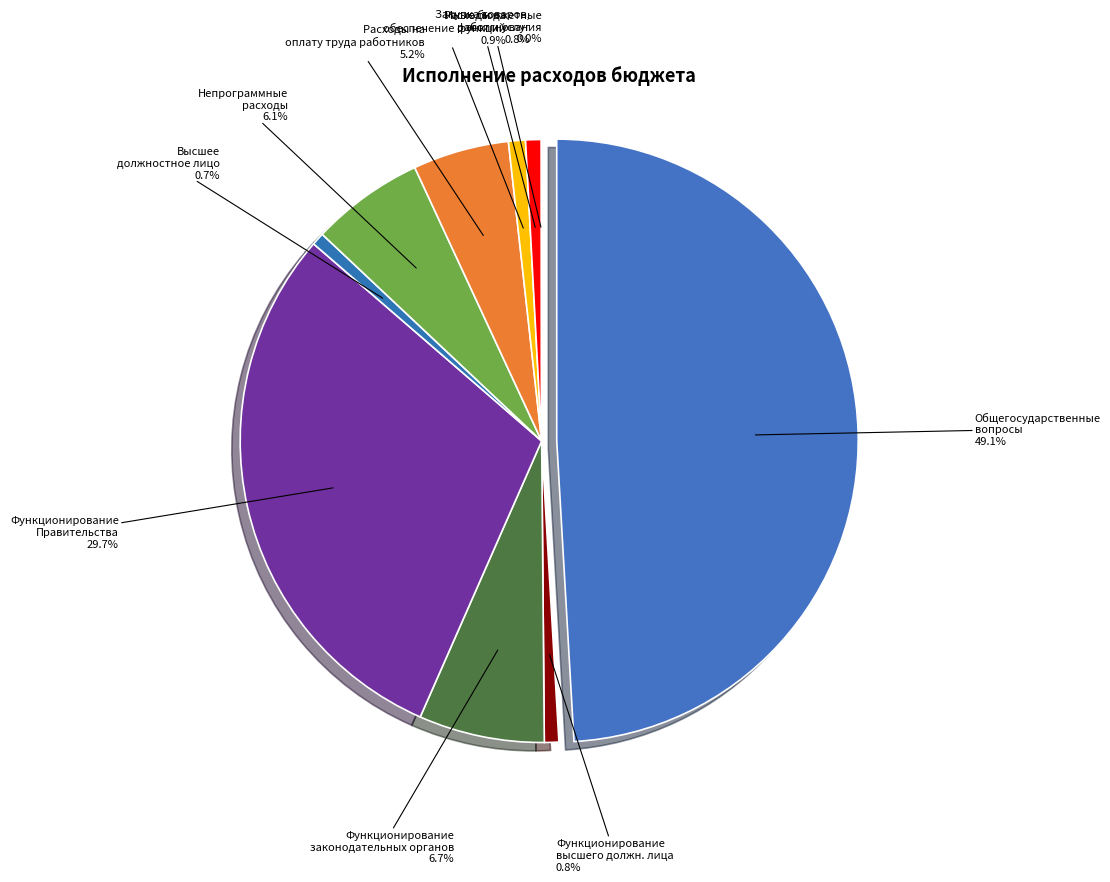

Count the number of slices in the pie.

10